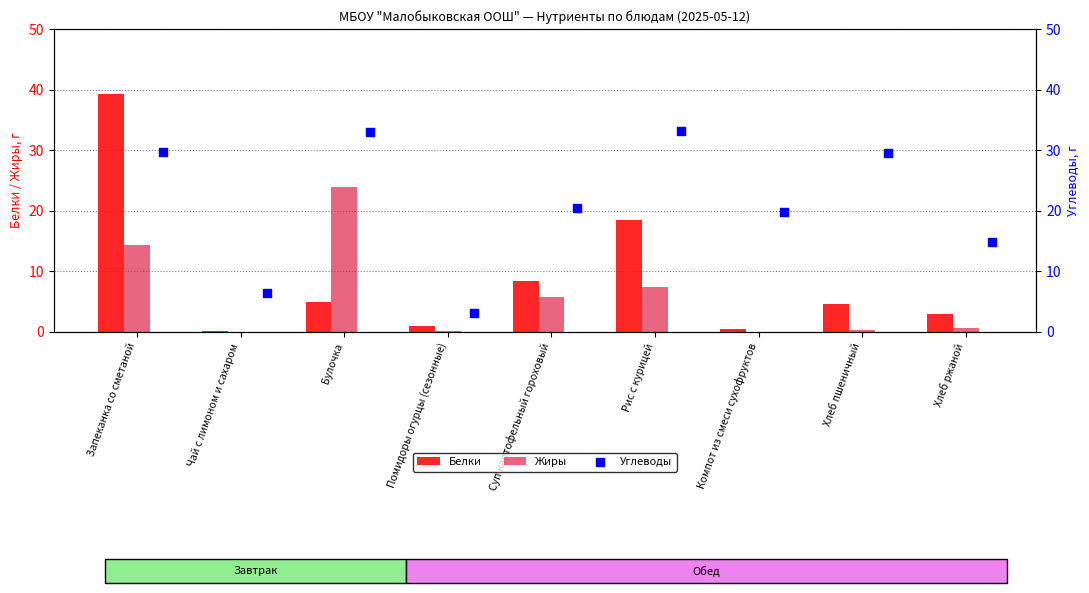

Which series reaches the maximum Y coordinate?

Белки